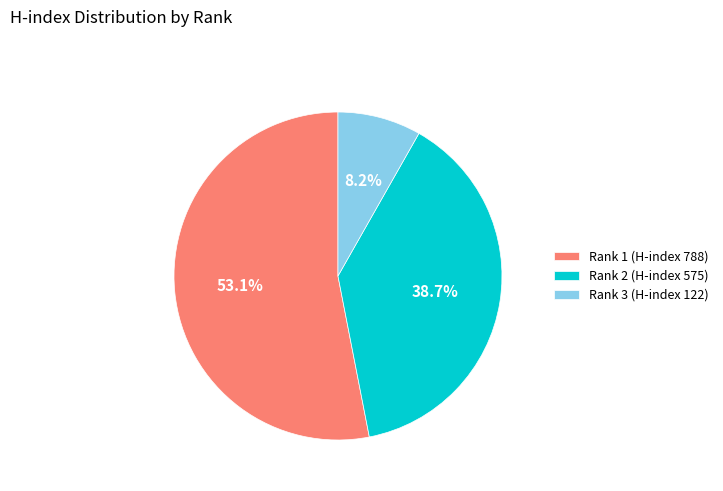

To the nearest percent, what portion does Rank 3 (H-index 122) represent?

8%